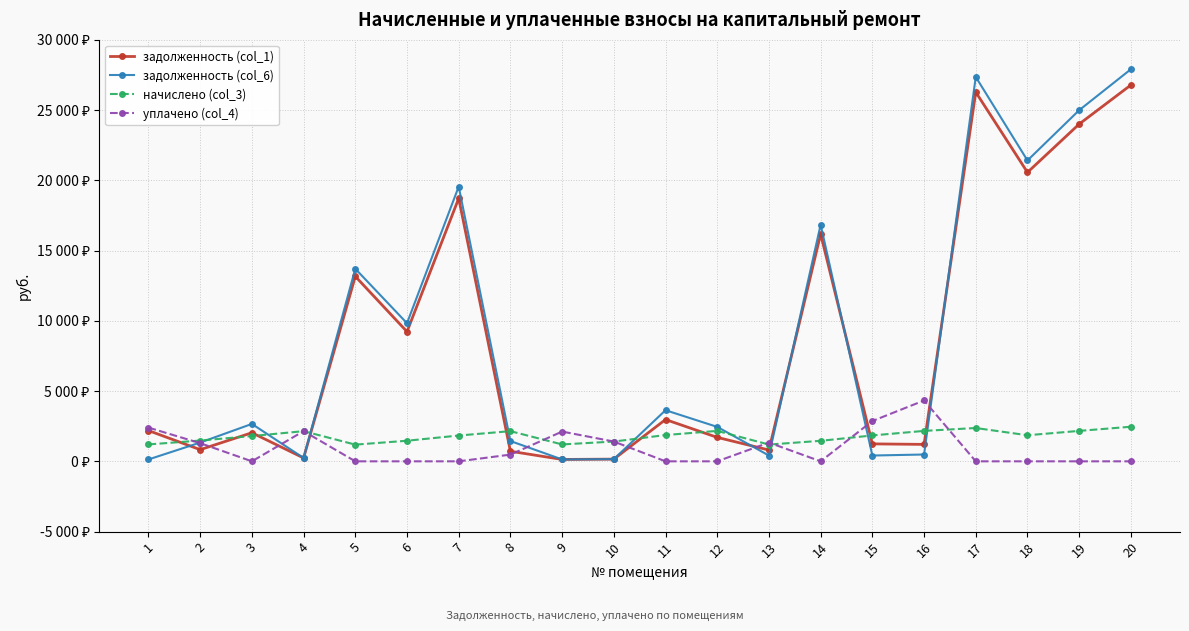

Reading left to right, extract all data points from this chart.

задолженность (col_1): 2187.5	829.7	2034.1	238.5	13164.8	9227.9	18717.3	716.2	133.6	156.3	2972.9	1703.8	803.5	16178.5	1241.8	1204.8	26276.8	20566.7	24003.4	26784.5
задолженность (col_6): 133.6	1335.4	2662.4	238.5	13706.7	9828.6	19555.1	1443.2	133.6	156.3	3637.3	2450.9	409.6	16844.3	412.1	485.0	27358.3	21413.2	24991.3	27907.4
начислено (col_3): 1202.0	1478.7	1798.3	2146.5	1187.7	1464.4	1836.5	2146.5	1202.0	1407.2	1869.8	2165.6	1192.5	1459.6	1841.2	2165.6	2370.7	1855.5	2165.6	2461.3
уплачено (col_4): 2399.8	1292.0	0.0	2146.5	0.0	0.0	0.0	477.0	2117.3	1407.2	0.0	0.0	1333.5	0.0	2867.0	4329.7	0.0	0.0	0.0	0.0